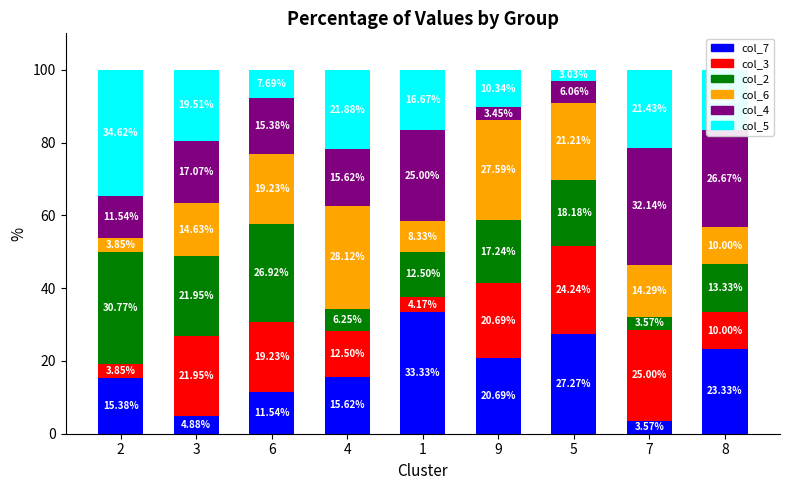

What is the total value across all series at 5?

100.0